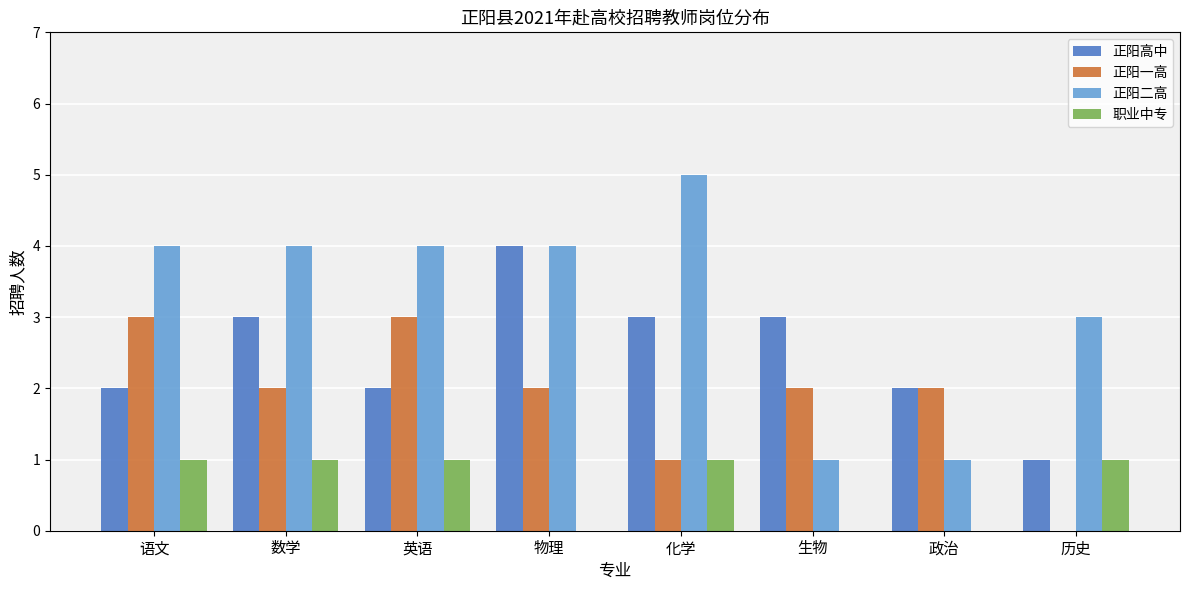

True or false: 正阳一高 has a value of 3 at 生物.

False